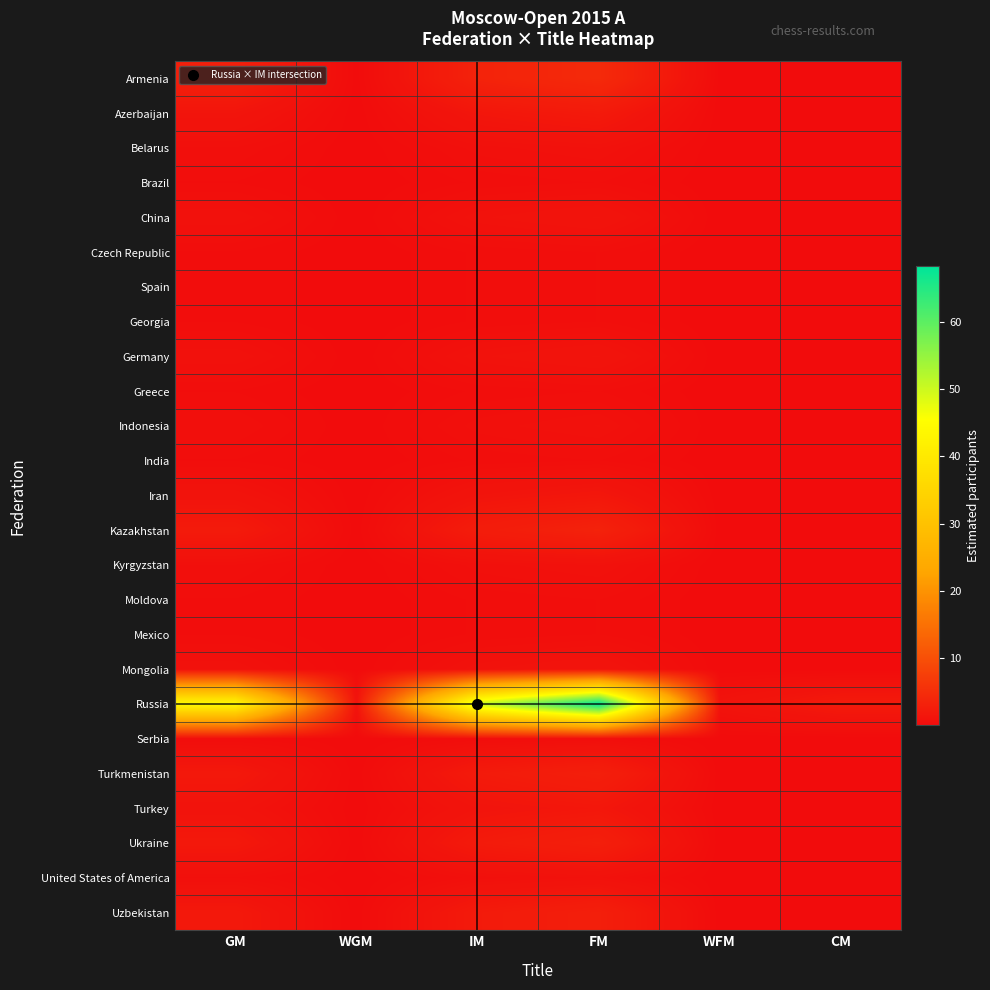

Which series has the largest total across all categories?

Russia